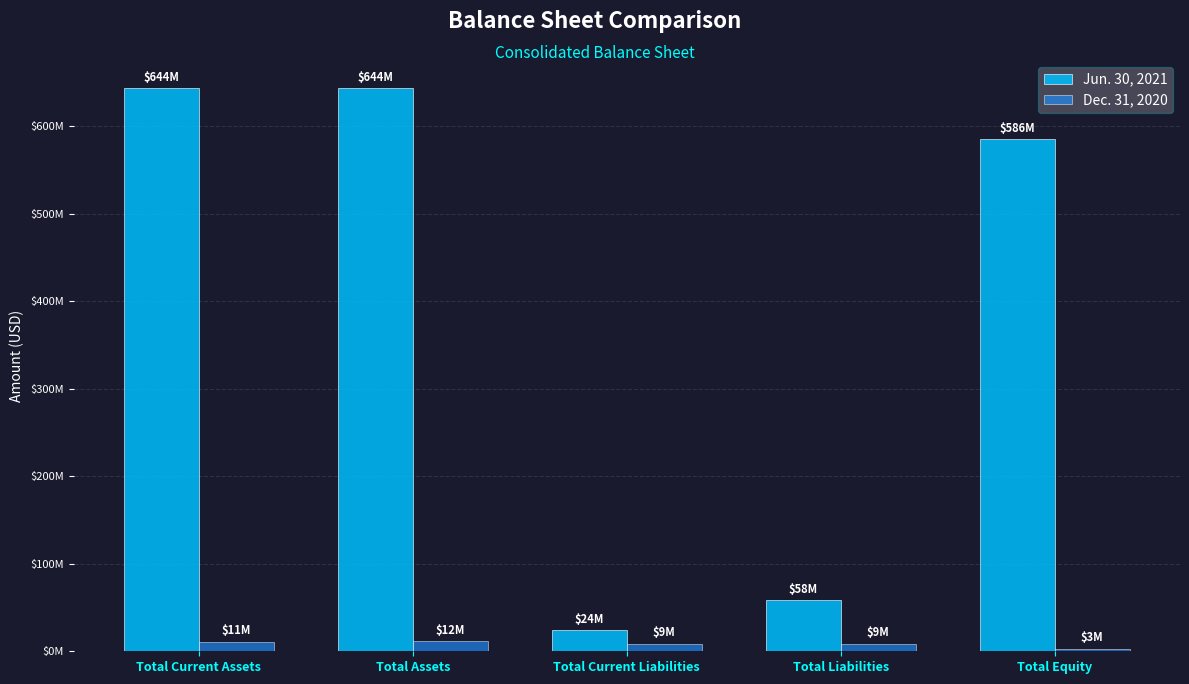

What is the difference between the second highest and second lowest values in the Dec. 31, 2020 series?

2546000